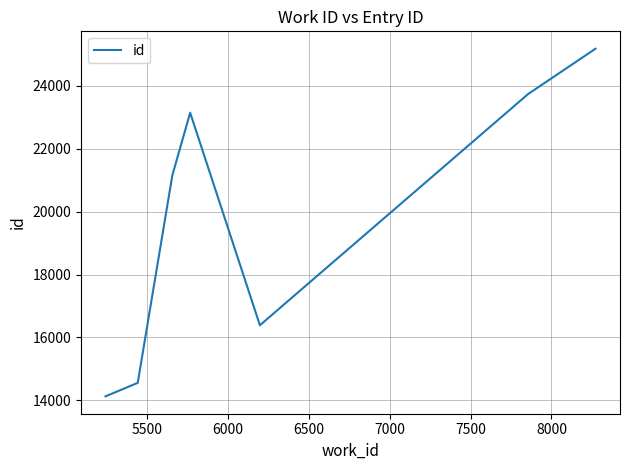

Does the chart have visible grid lines?

Yes